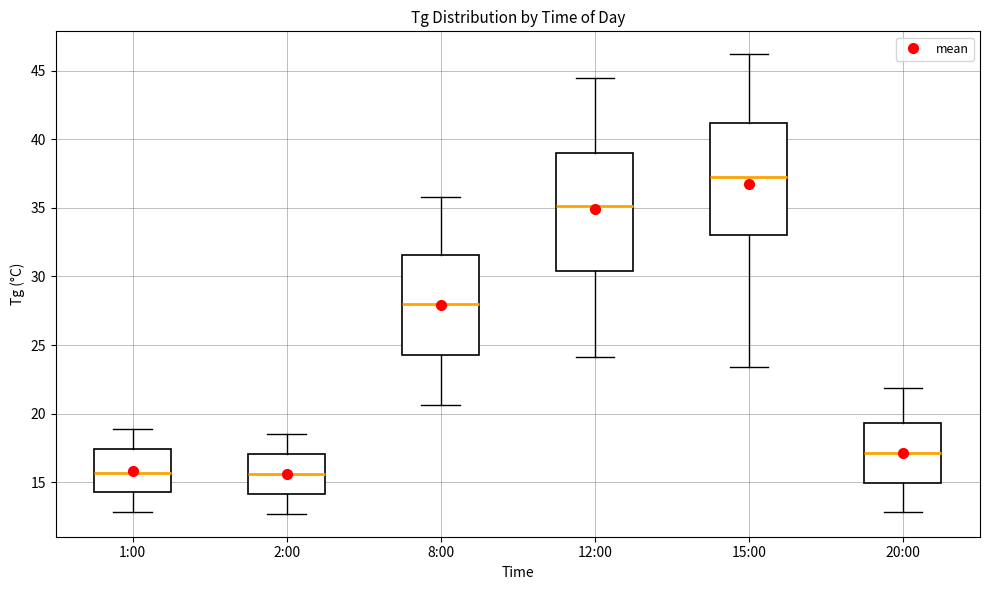

Reading left to right, transcribe this box plot: for each box, give where its median line is, the range the box spans, and where its two whiskers end, as read against the y-axis. The values are not printed on the chart, so give them approximately, as read against the axis.

1:00: median 15.5, box 14.5 to 17.5, whiskers 13.0 to 19.0
2:00: median 15.5, box 14.0 to 17.0, whiskers 12.5 to 18.5
8:00: median 28.0, box 24.5 to 31.5, whiskers 20.5 to 36.0
12:00: median 35.0, box 30.5 to 39.0, whiskers 24.0 to 44.5
15:00: median 37.5, box 33.0 to 41.0, whiskers 23.5 to 46.0
20:00: median 17.0, box 15.0 to 19.5, whiskers 13.0 to 22.0